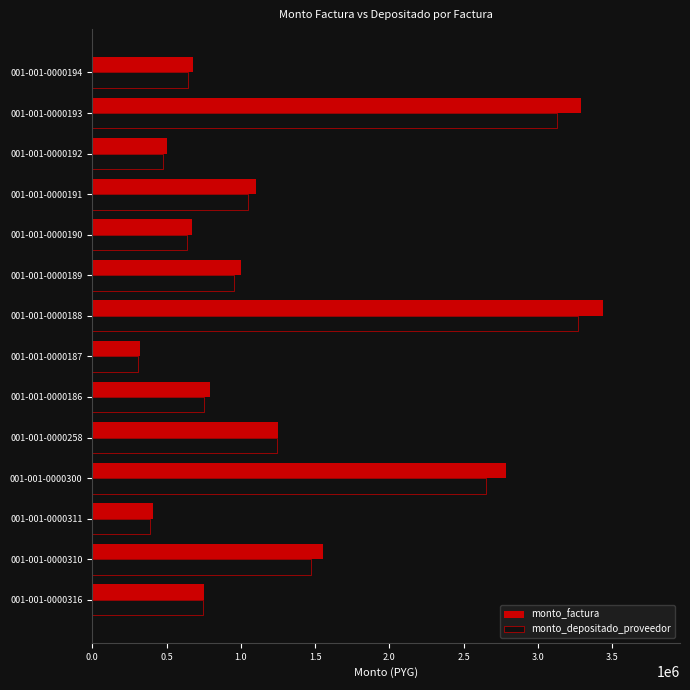

The value of monto_factura at 001-001-0000300 is 4537385. True or false?

False